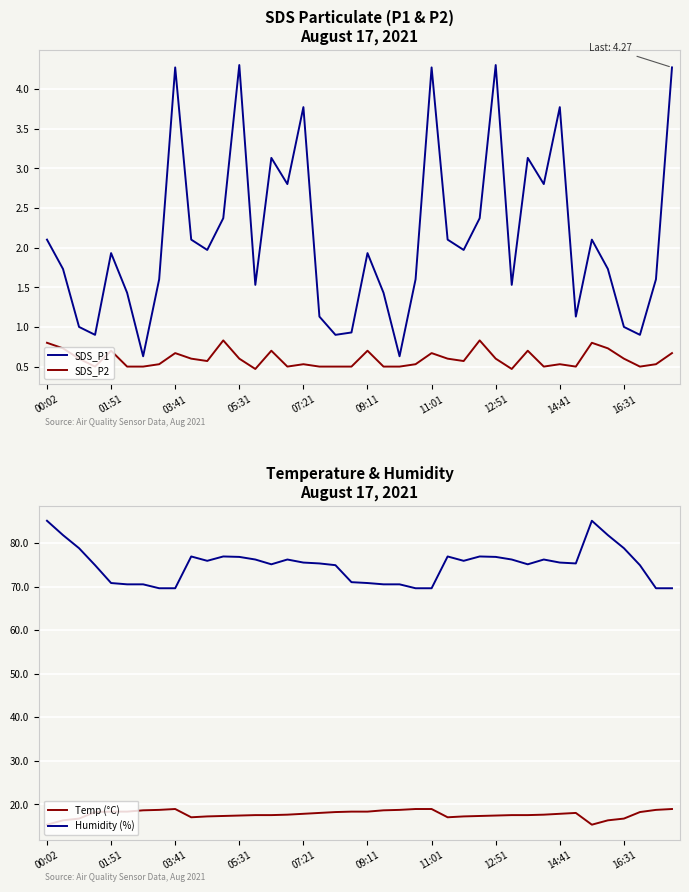

How many interior local valleys does the SDS_P2 series have?

9